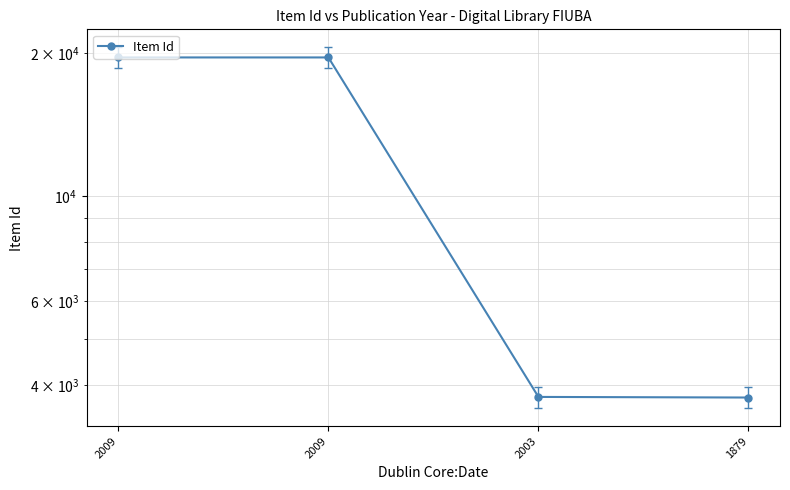

At which label is the value closest to 11656?

2003